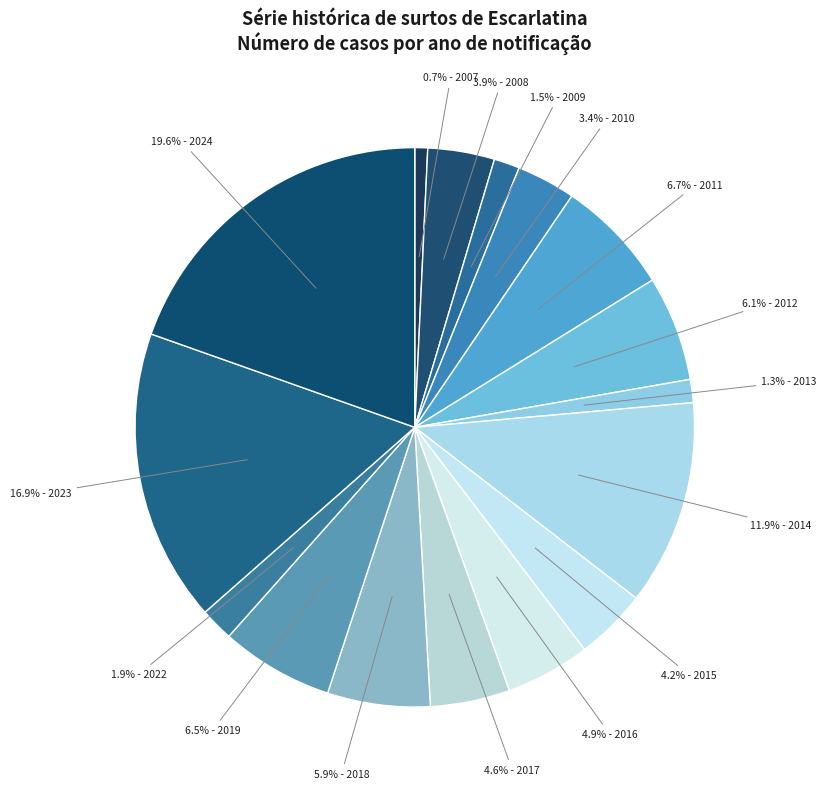

Rank the categories by value from highest to lowest.

2024, 2023, 2014, 2011, 2019, 2012, 2018, 2016, 2017, 2015, 2008, 2010, 2022, 2009, 2013, 2007